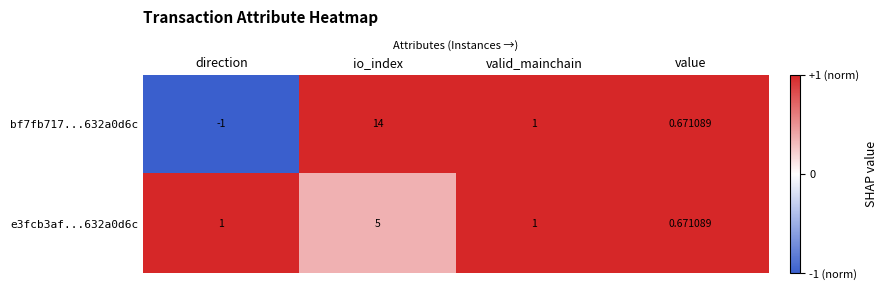

Which category has the highest value in the e3fcb3af...632a0d6c series?

io_index